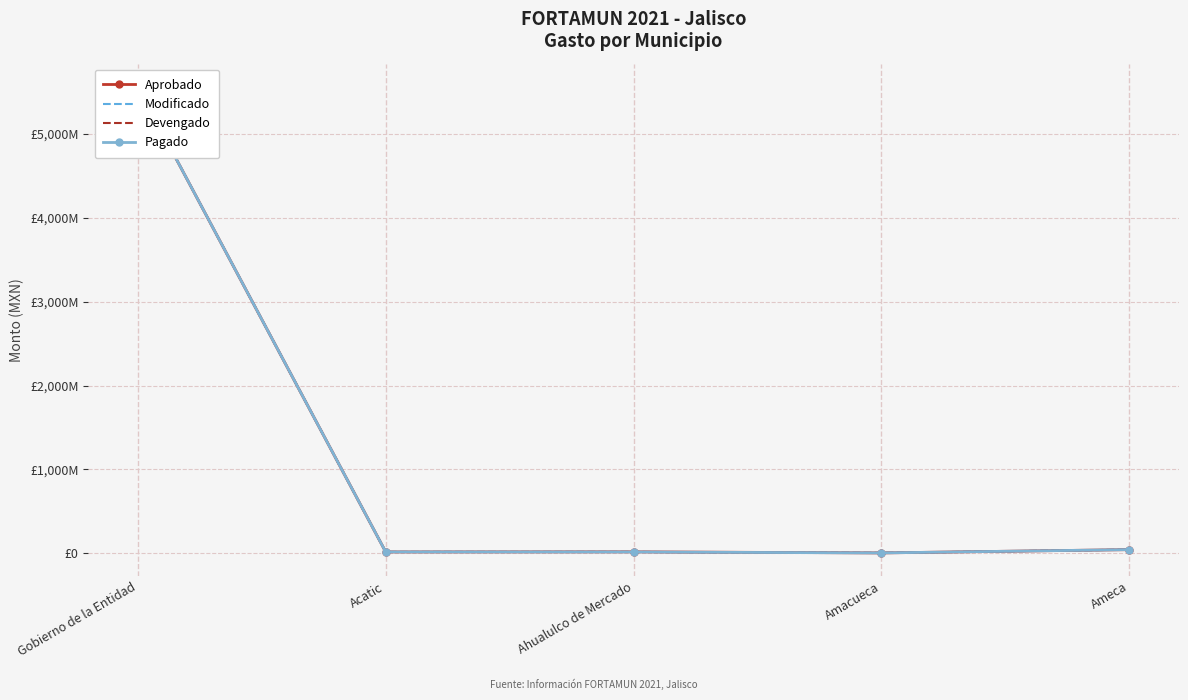

The value of Modificado at Ameca is 43000000.0. True or false?

True